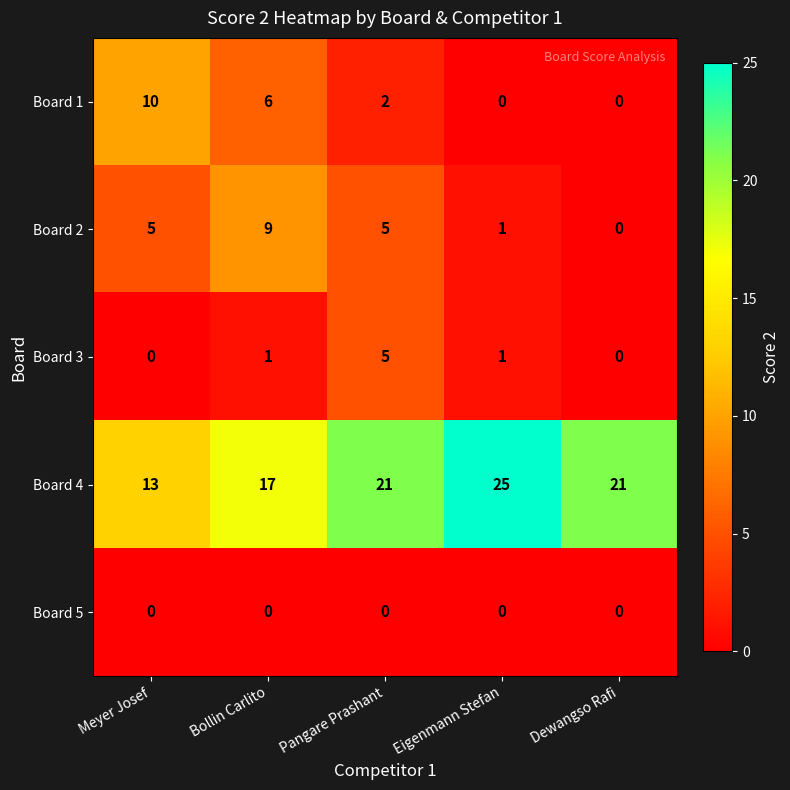

What is the spread (max minus min) of values at Pangare Prashant?

21